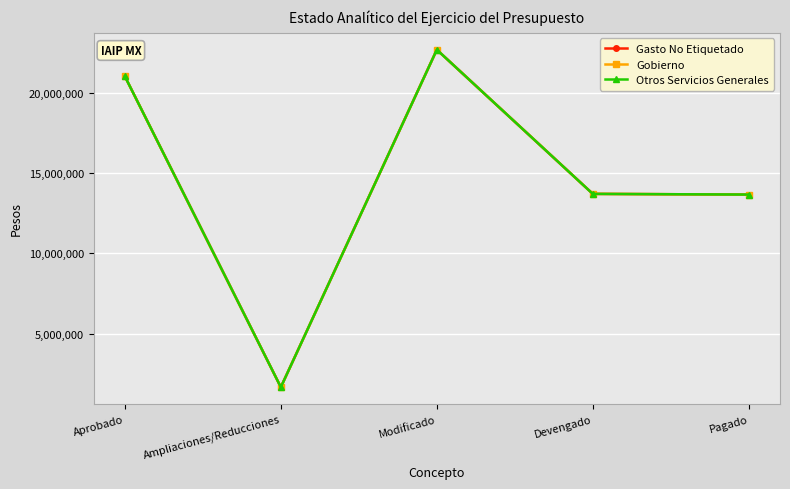

Is it true that Otros Servicios Generales equals 19535970 at Devengado?

False